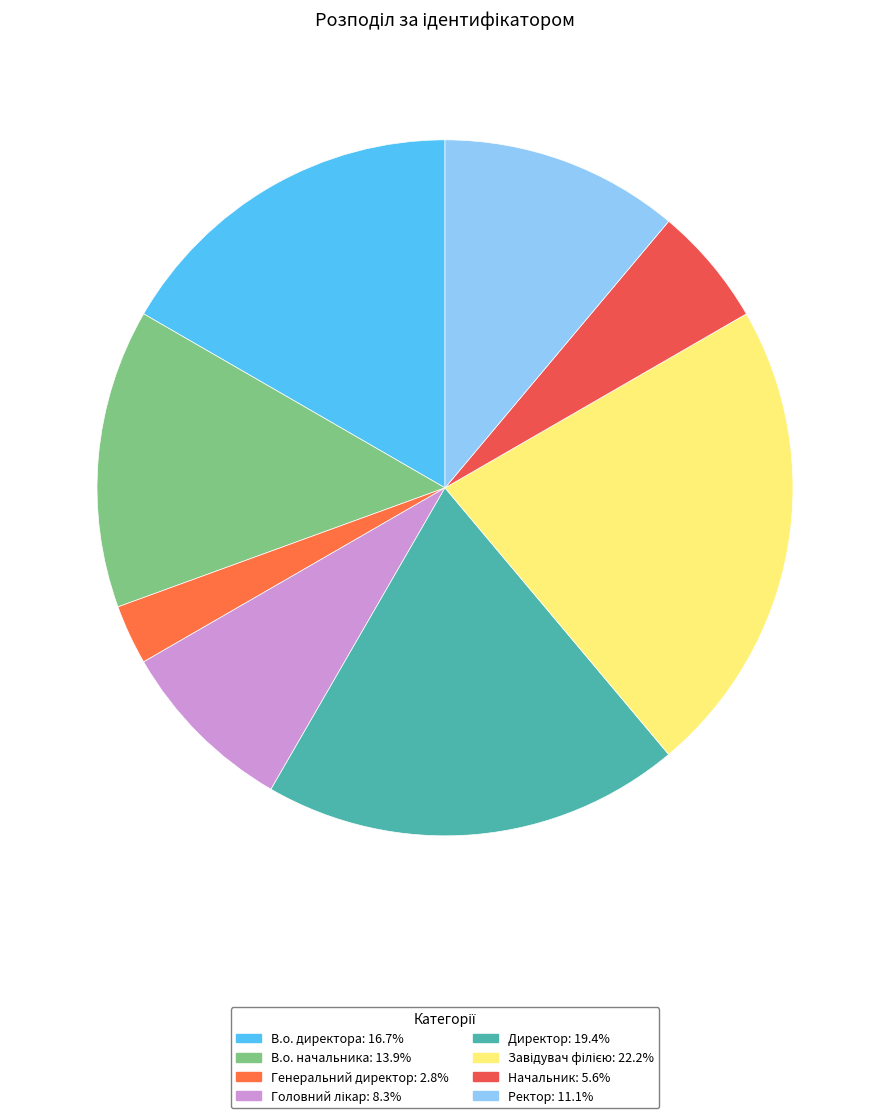

The Директор slice represents 29% of the pie. True or false?

False